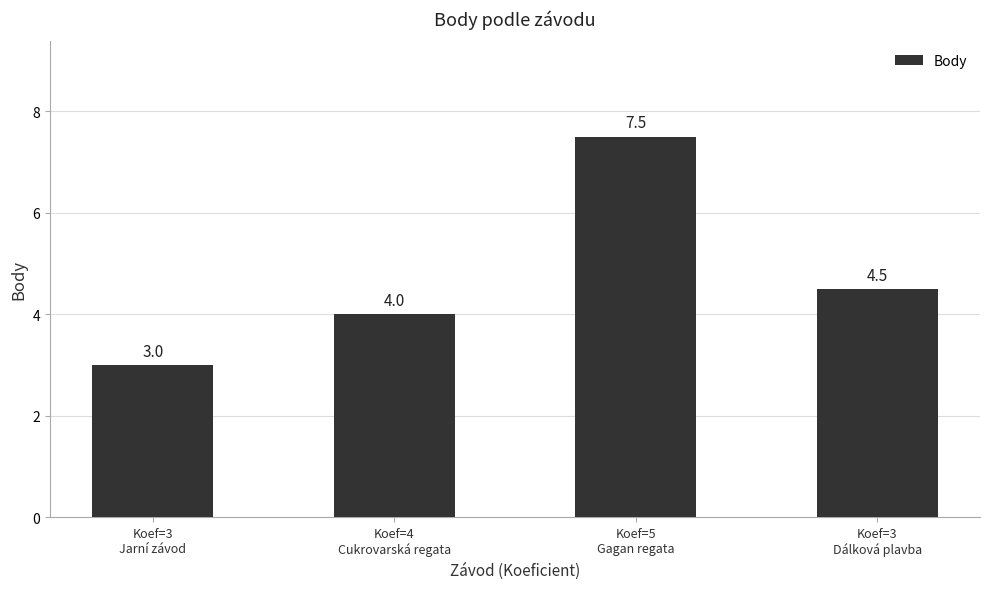

Read the value at Koef=5
Gagan regata.

7.5